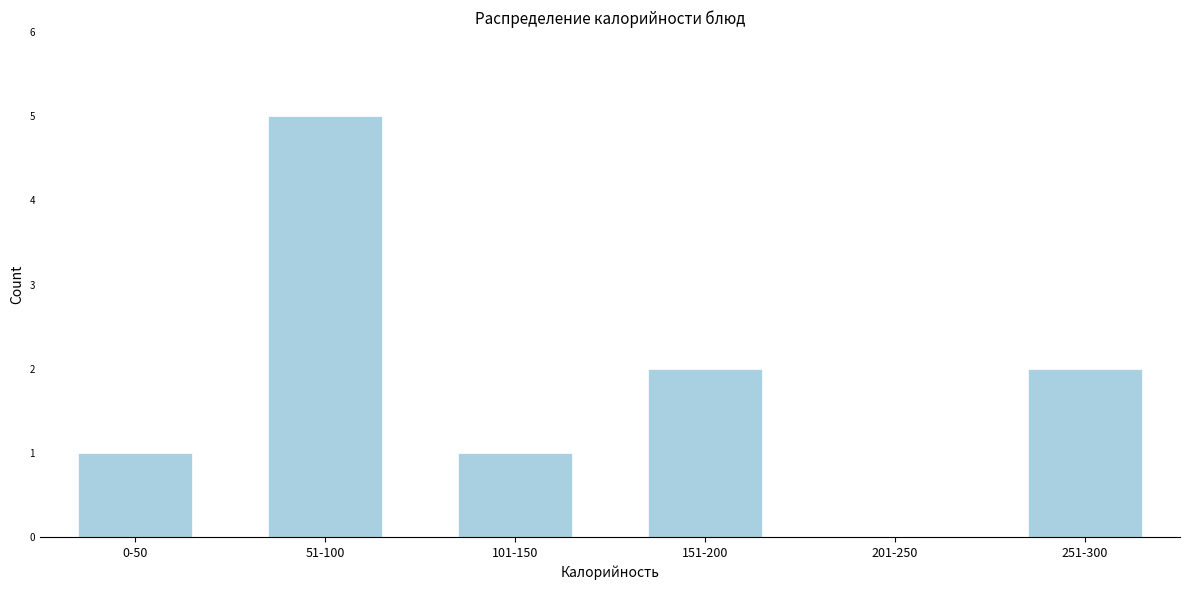

Reading left to right, transcribe all the data shown in this chart.

0-50=1	51-100=5	101-150=1	151-200=2	201-250=0	251-300=2